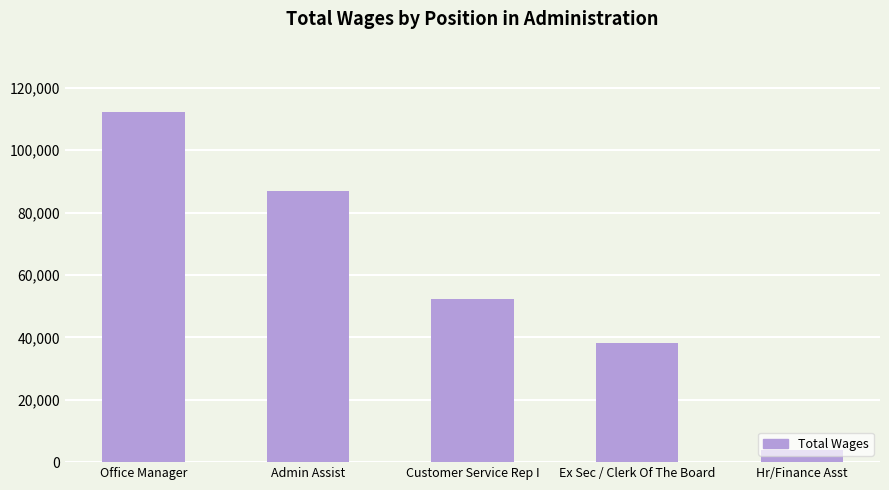

How many values are between 38199 and 86775?

3